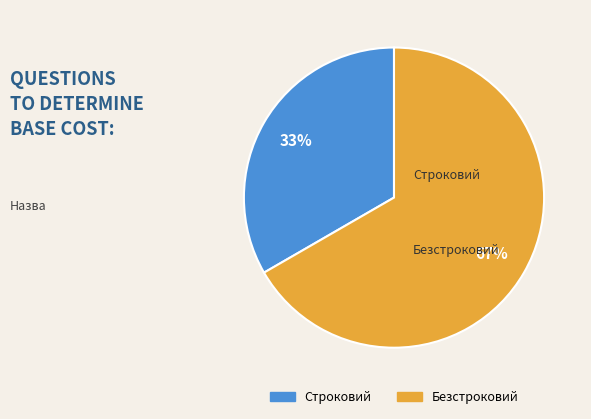

Rank the categories by value from lowest to highest.

Строковий, Безстроковий